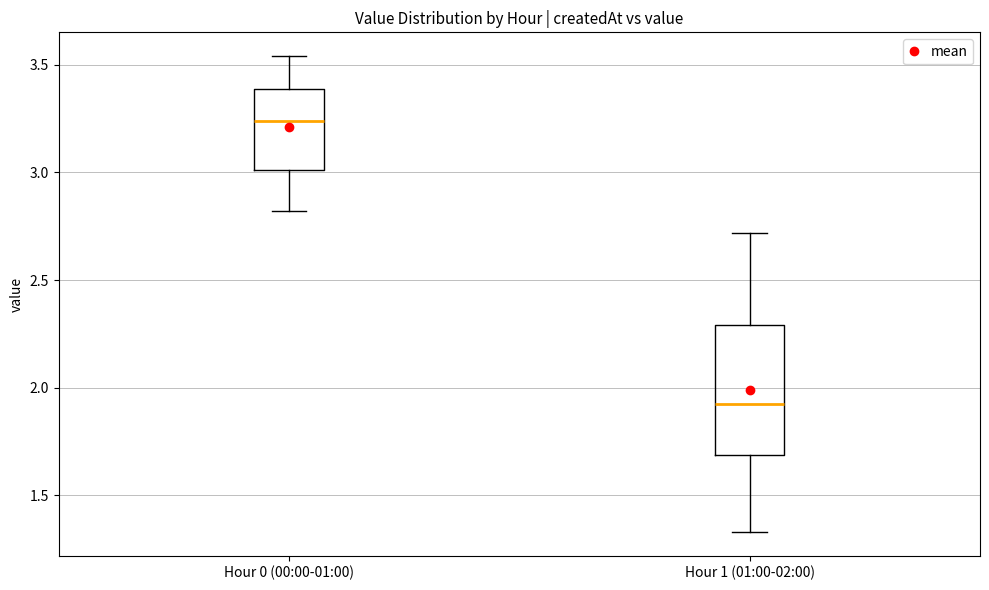

Where does the lower whisker of the box for Hour 1 (01:00-02:00) end on the y-axis? The values are not printed on the chart, so give them approximately, as read against the axis.

1.35